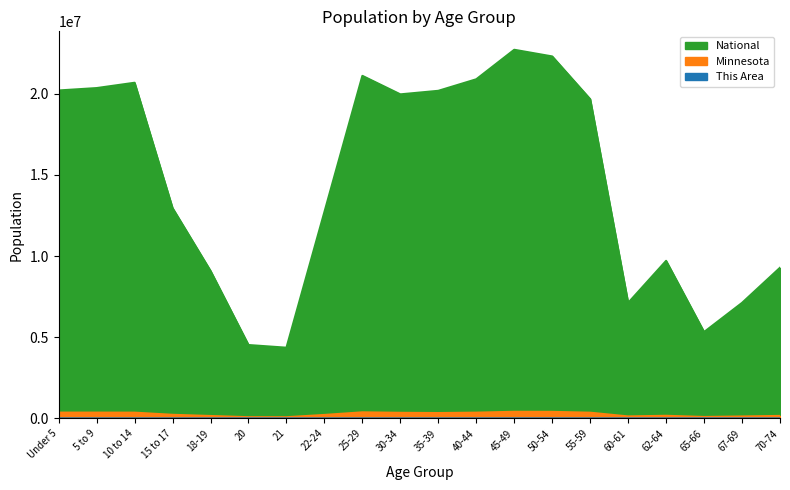

True or false: Minnesota has a value of 352904 at 40-44.

True